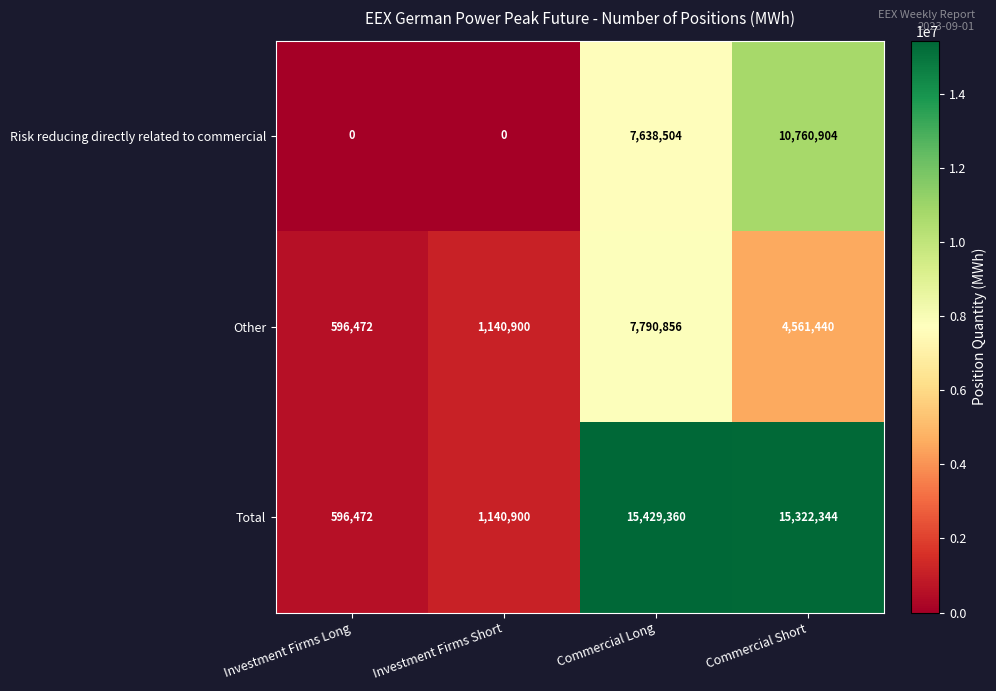

Reading left to right, what are all the values shown in this chart?

Risk reducing directly related to commercial: 0	0	7638504	10760904
Other: 596472	1140900	7790856	4561440
Total: 596472	1140900	15429360	15322344